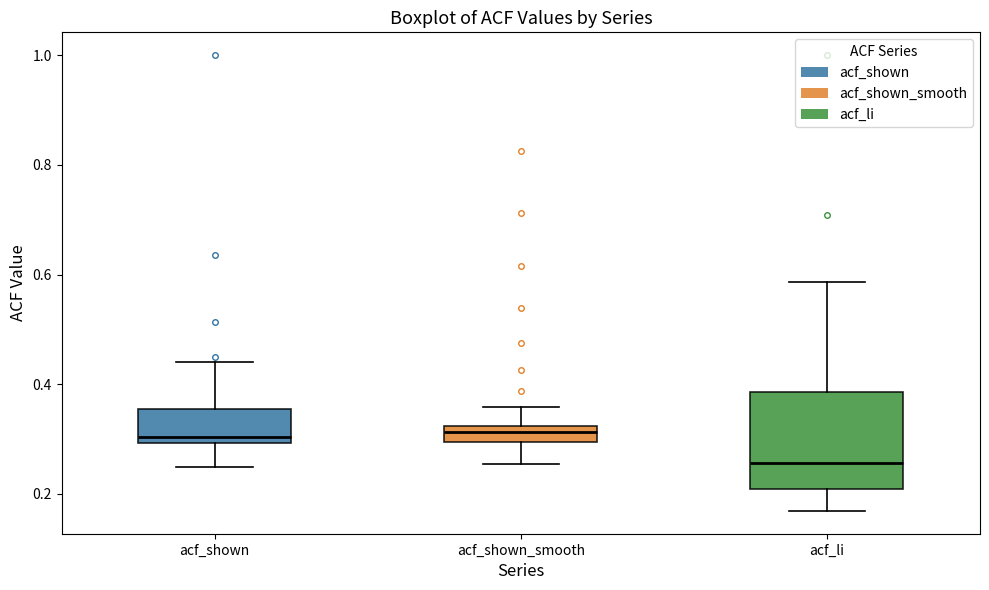

Which box is the tallest, from its lower edge to its upper edge?

acf_li